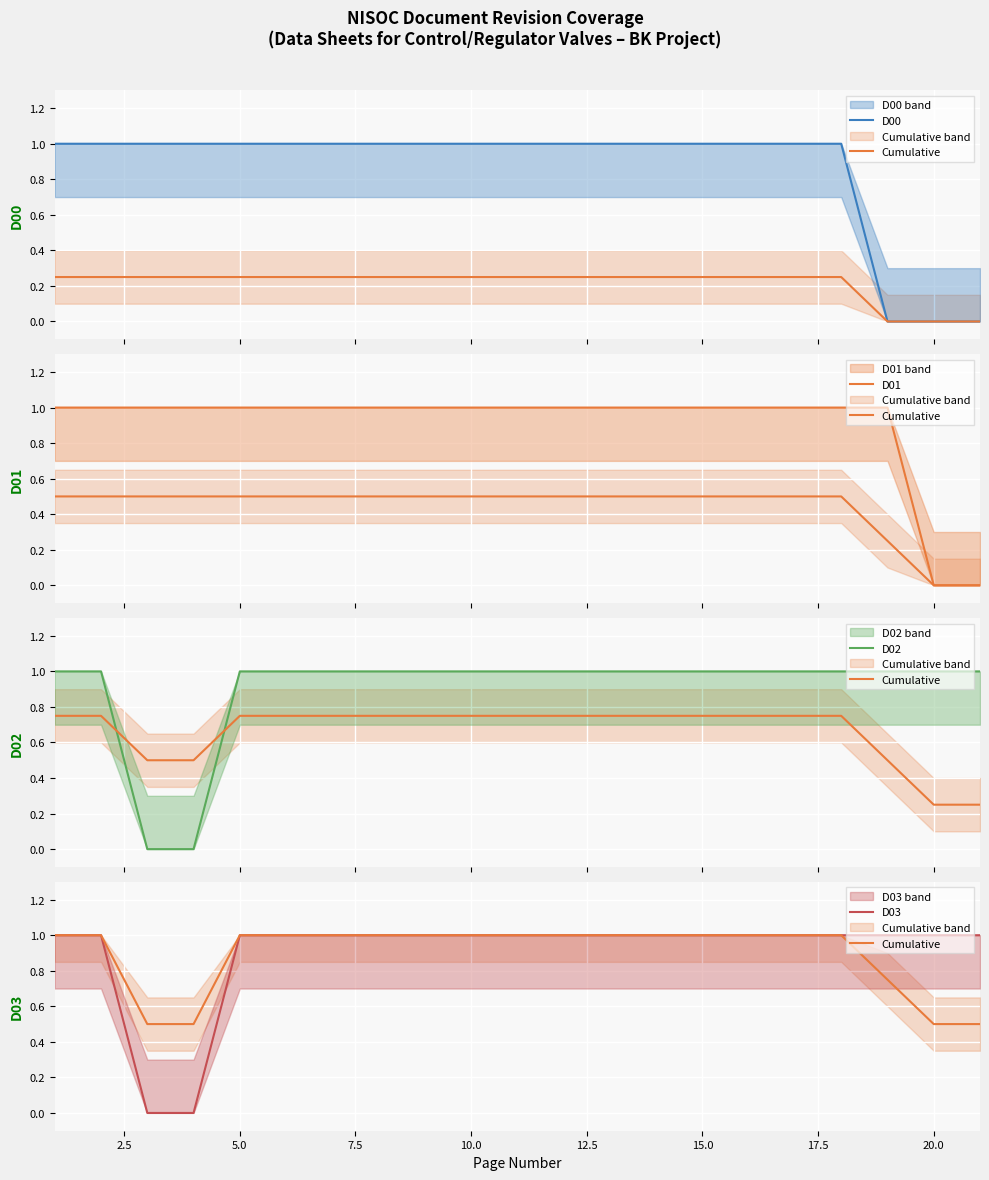

What is the sum of the D01 values at 14 and 7.5?

2.0